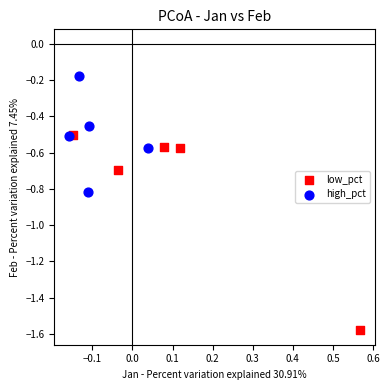

Which series reaches the minimum Y coordinate?

low_pct